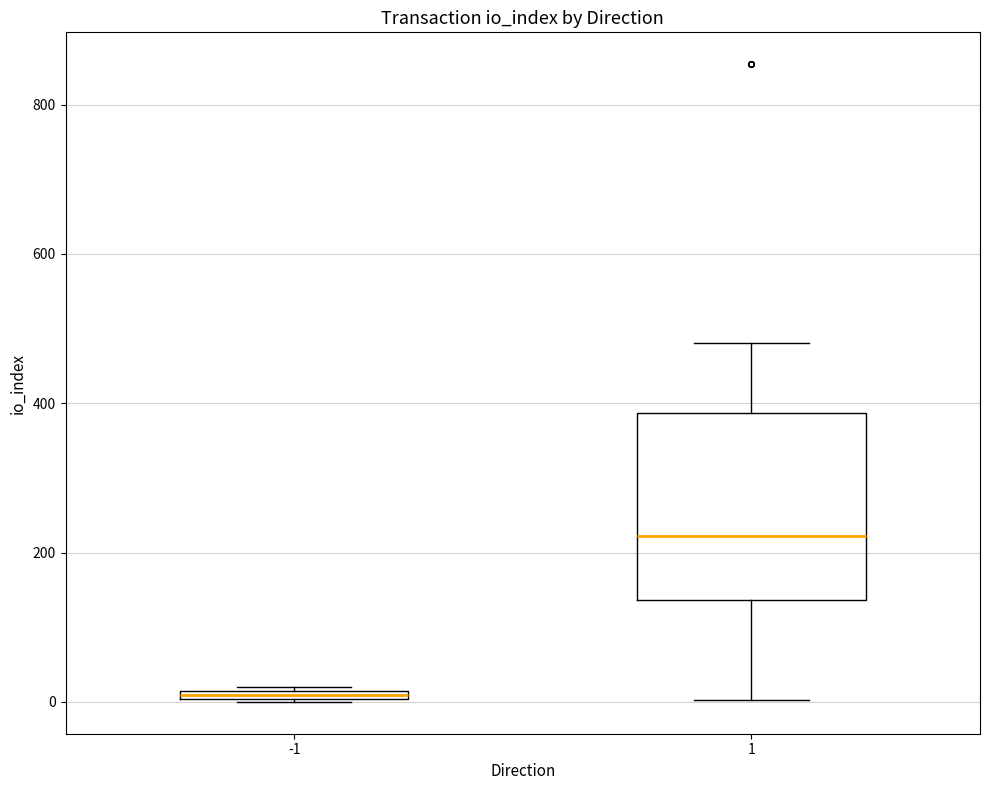

Comparing the boxes themselves (not the whiskers), which one is the tallest?

1